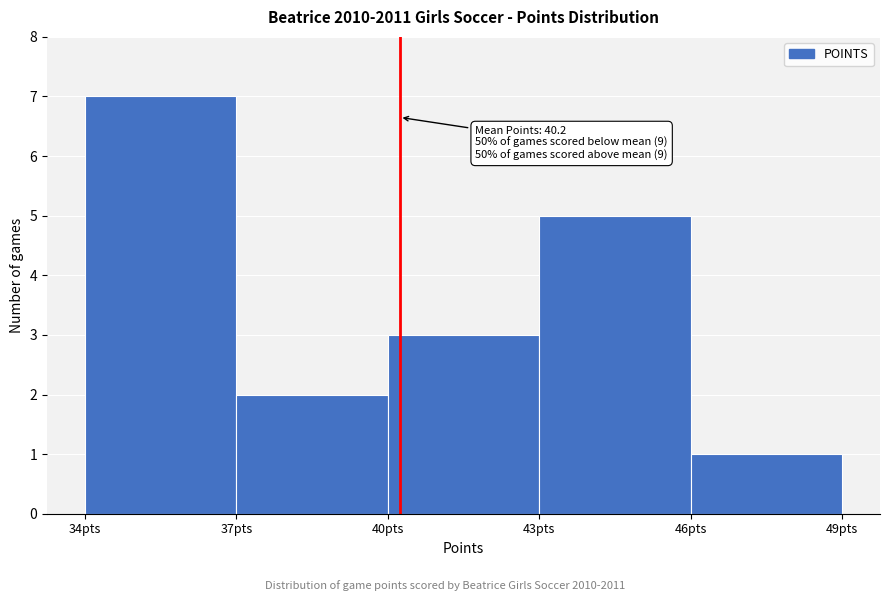

Which range on the x-axis has the tallest bar?

34 to 37